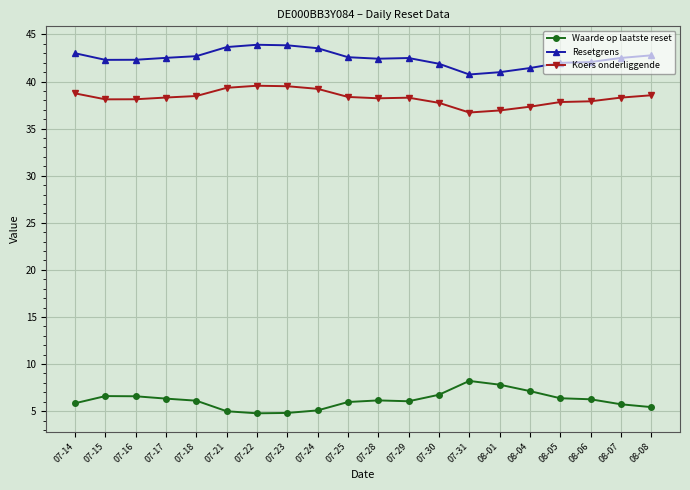

At how many categories does at least one series exceed 40?

20